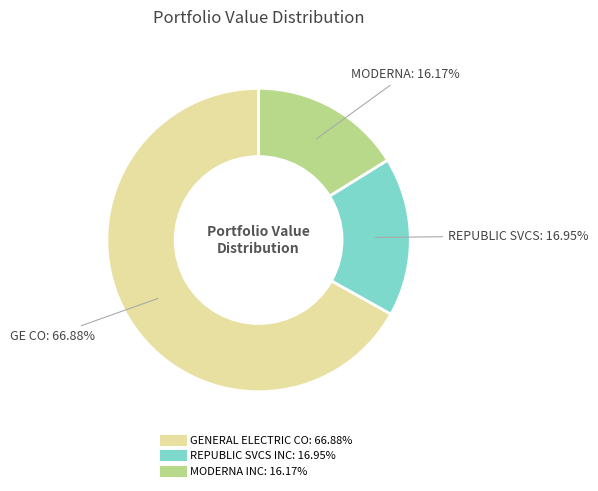

What is the ratio of the value at GENERAL ELECTRIC CO to the value at MODERNA INC?

4.1